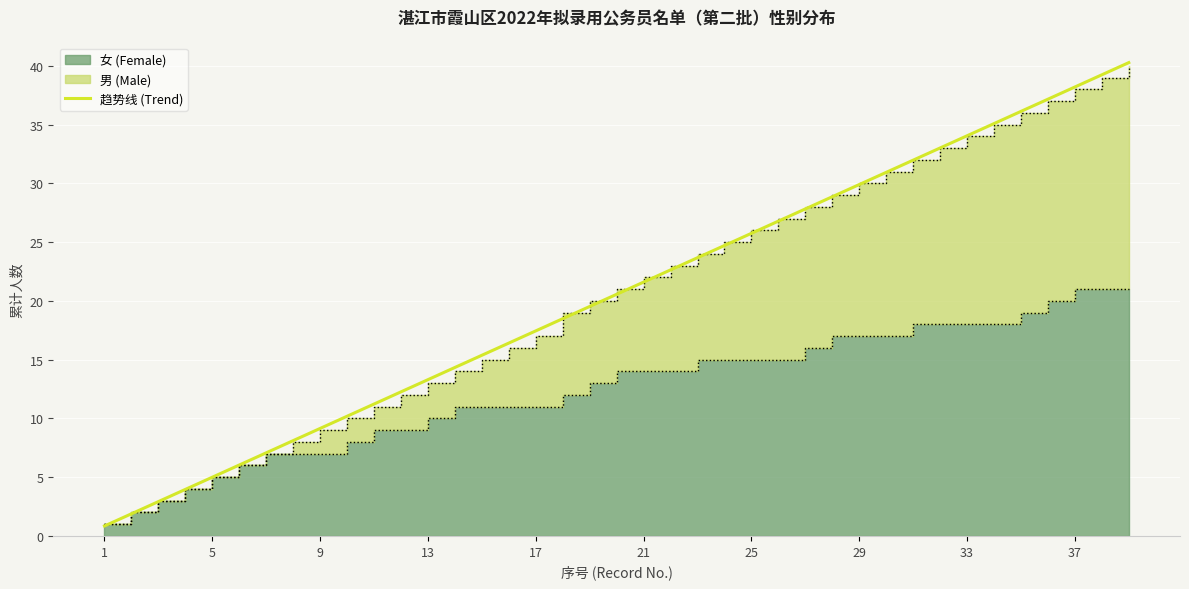

The 趋势线 (Trend) series shows 34.1 at 33. True or false?

True